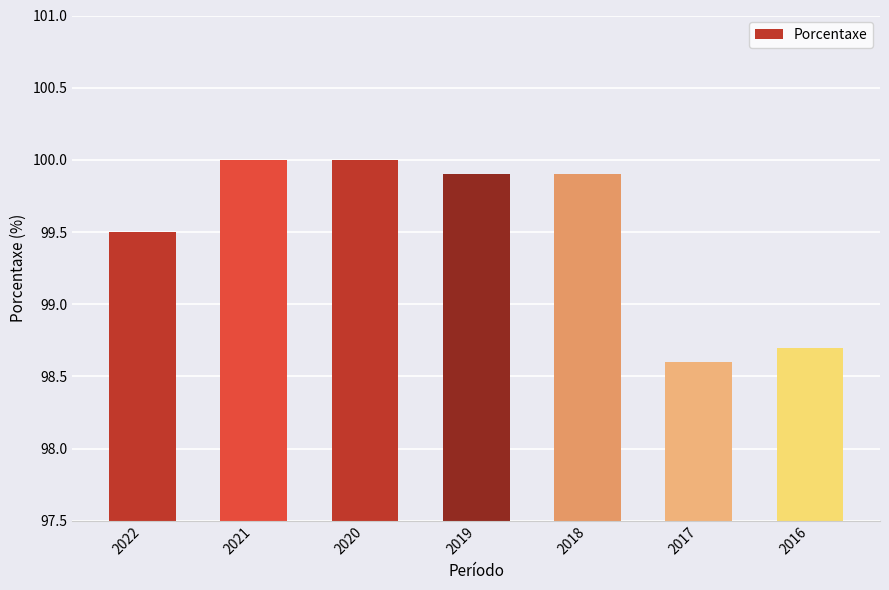

Which label corresponds to the smallest value in the chart?

2017